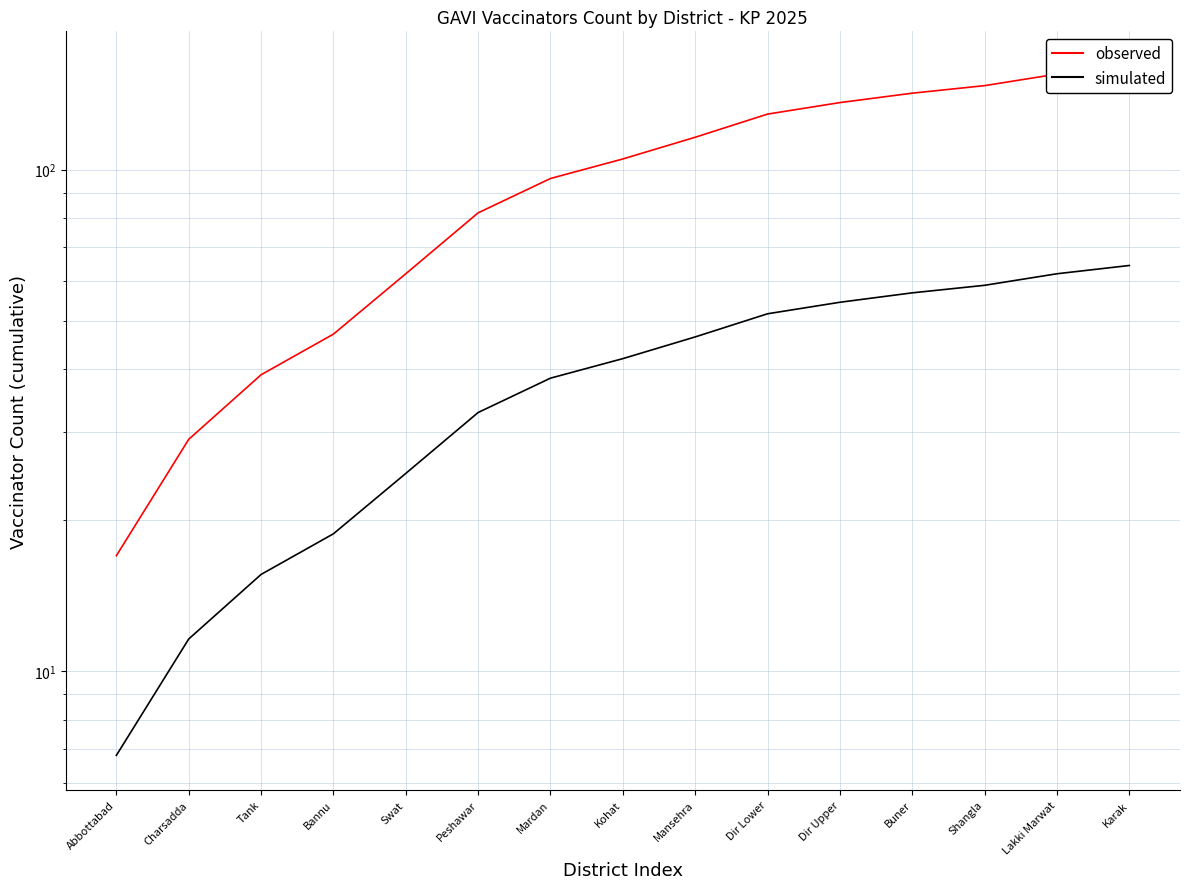

True or false: simulated has a value of 15.6 at Tank.

True